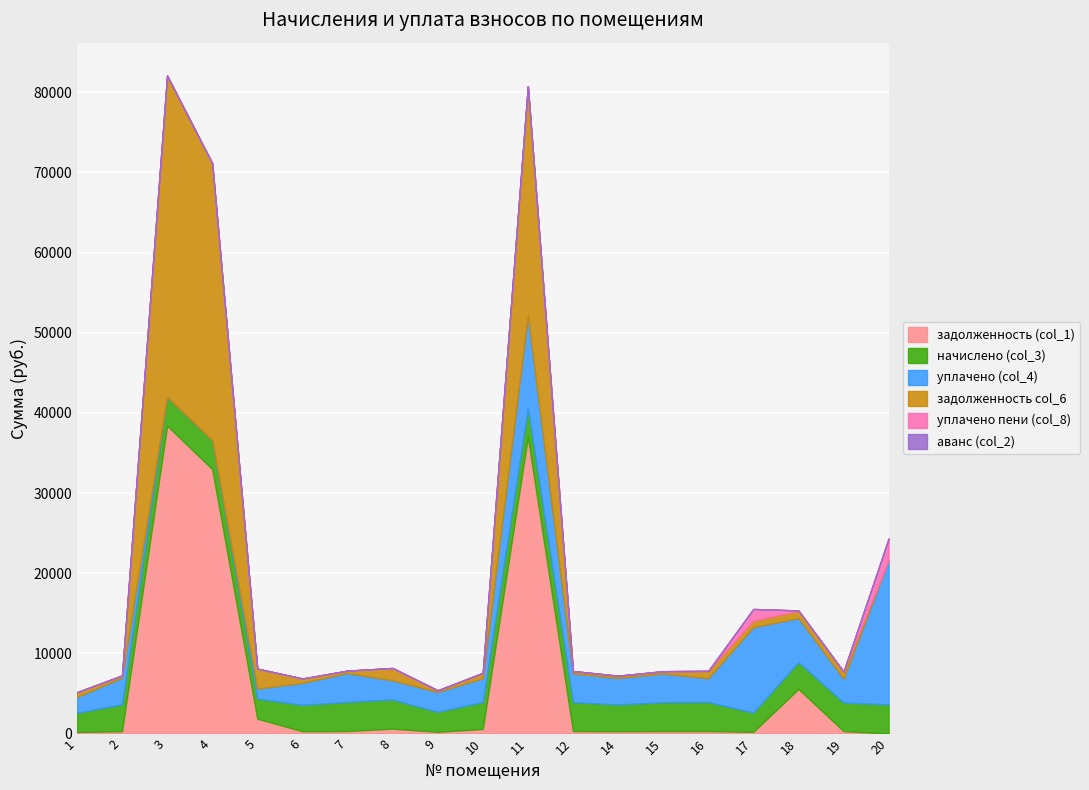

Reading right to left, extract all data points from this chart.

задолженность (col_1): 0.0	298.4	5556.2	201.7	301.7	300.3	278.5	301.0	37002.6	563.0	208.2	603.6	303.0	274.5	1849.0	32984.1	38401.6	279.8	198.9
начислено (col_3): 3620.0	3580.2	3349.4	2410.7	3620.0	3604.1	3341.5	3612.0	3620.0	3365.4	2498.2	3635.9	3635.9	3293.8	2514.1	3580.2	3564.2	3357.5	2386.8
уплачено (col_4): 17993.8	2948.4	5500.4	10647.4	2981.2	3568.8	3308.8	3576.6	11500.0	2965.9	2473.7	2390.7	3600.2	2744.8	1232.4	0.0	0.0	3324.6	1965.6
задолженность col_6: 0.0	896.4	890.5	808.2	906.4	300.3	278.5	301.0	28636.3	664.3	208.2	1525.4	303.0	549.0	2498.7	34590.8	40111.5	279.8	597.6
уплачено пени (col_8): 2704.4	0.0	55.9	1469.1	0.0	0.0	0.0	0.0	0.0	0.0	0.0	20.7	0.0	0.0	0.0	0.0	0.0	0.6	0.0
аванс (col_2): 0.0	0.0	0.0	0.0	0.0	0.0	0.0	0.0	0.0	0.0	0.0	0.0	0.0	0.0	0.0	0.0	0.0	0.0	0.0